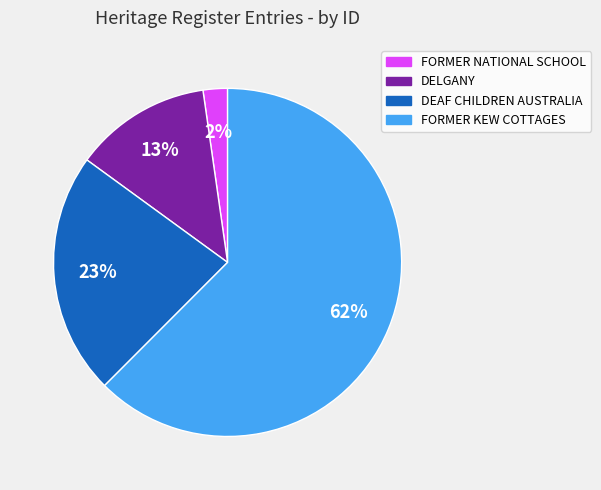

Which slice is the largest?

FORMER KEW COTTAGES